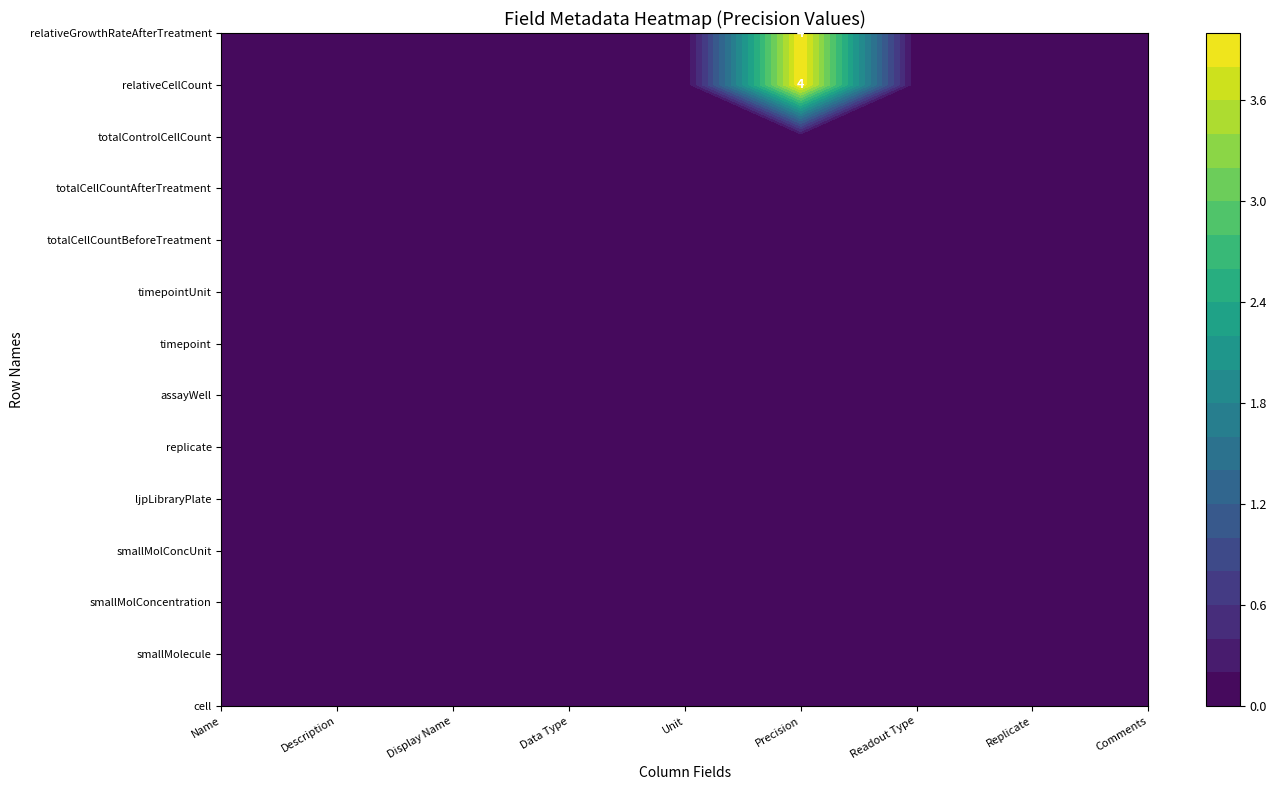

What is the total value across all series at 1?

8